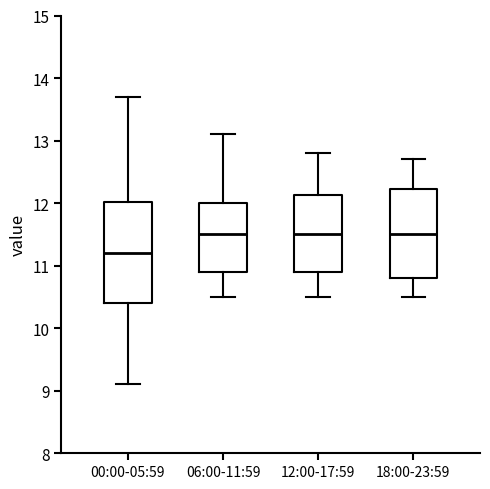

Which box has the lowest median line?

00:00-05:59